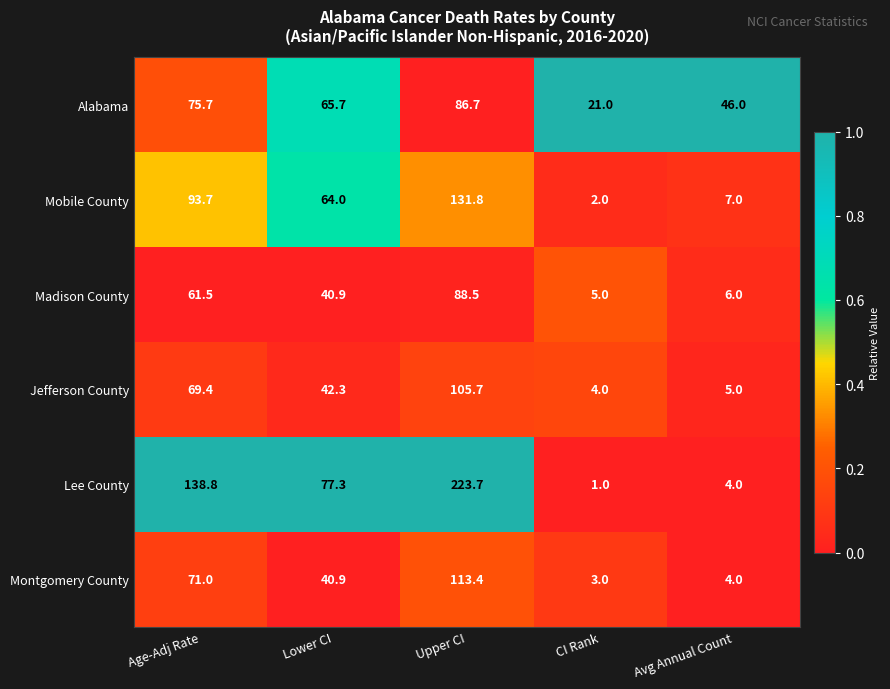

What is the minimum value shown in the chart?

1.0